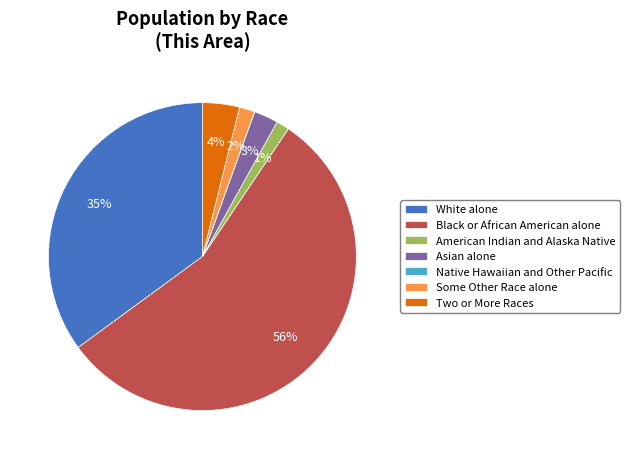

To the nearest percent, what is the combined percentage of Black or African American alone and Two or More Races?

59%